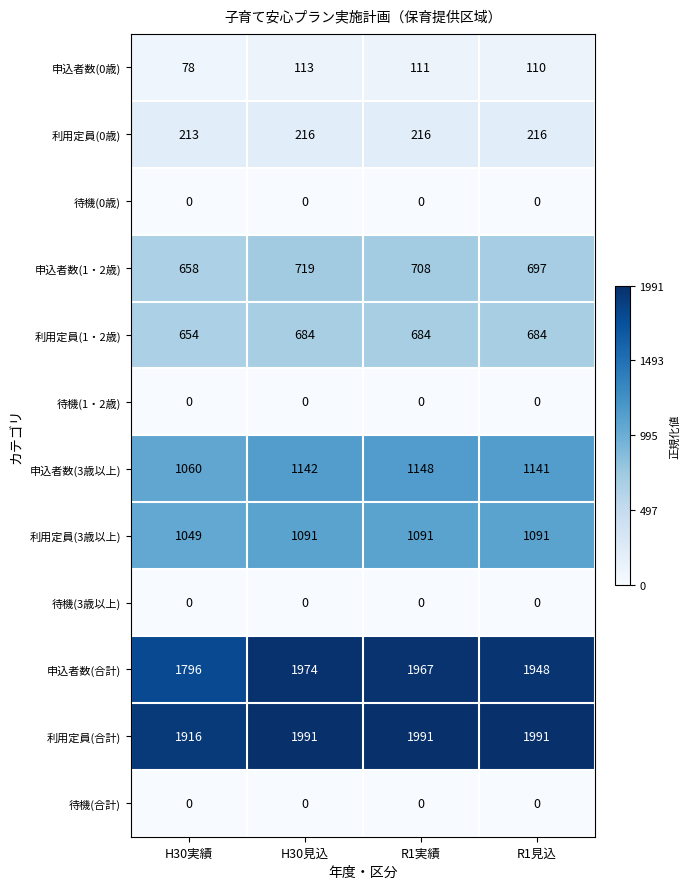

List the labels in order of 申込者数(1・2歳) value, largest first.

H30見込, R1実績, R1見込, H30実績